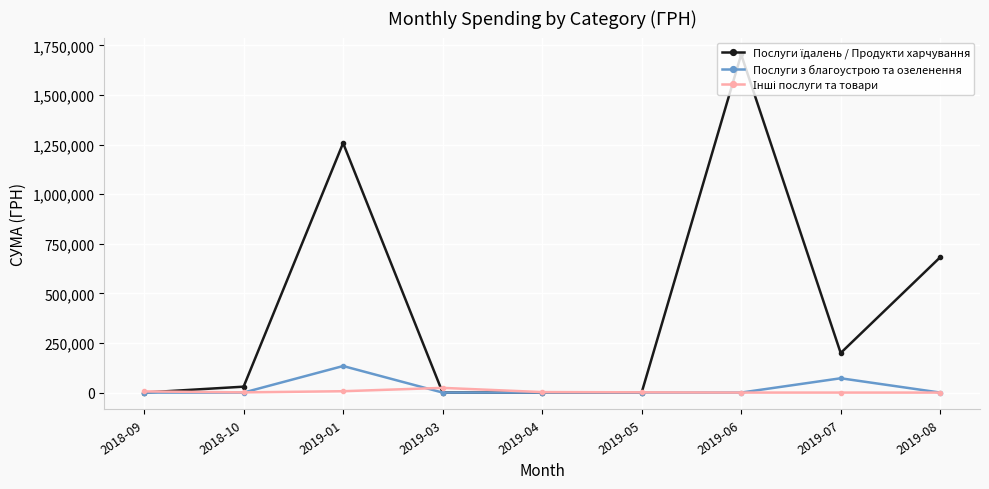

What is the difference between the second highest and second lowest values in the Послуги з благоустрою та озеленення series?

72101.5